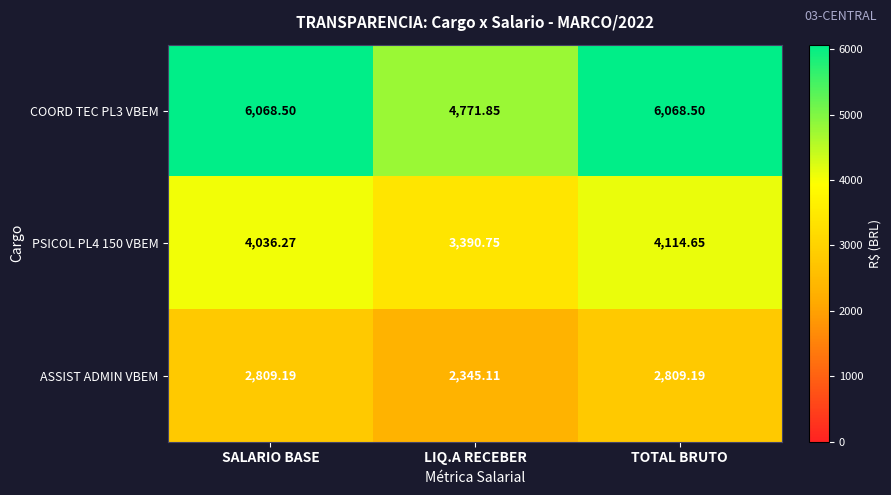

Which series has the largest total across all categories?

COORD TEC PL3 VBEM